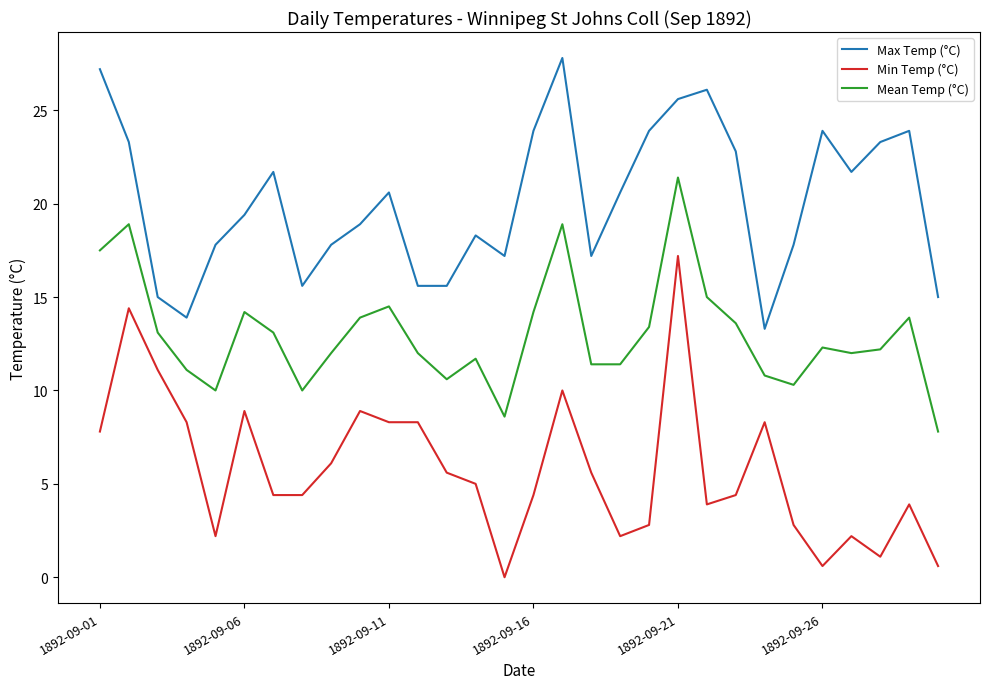

Which series has the largest range (max minus min)?

Min Temp (°C)